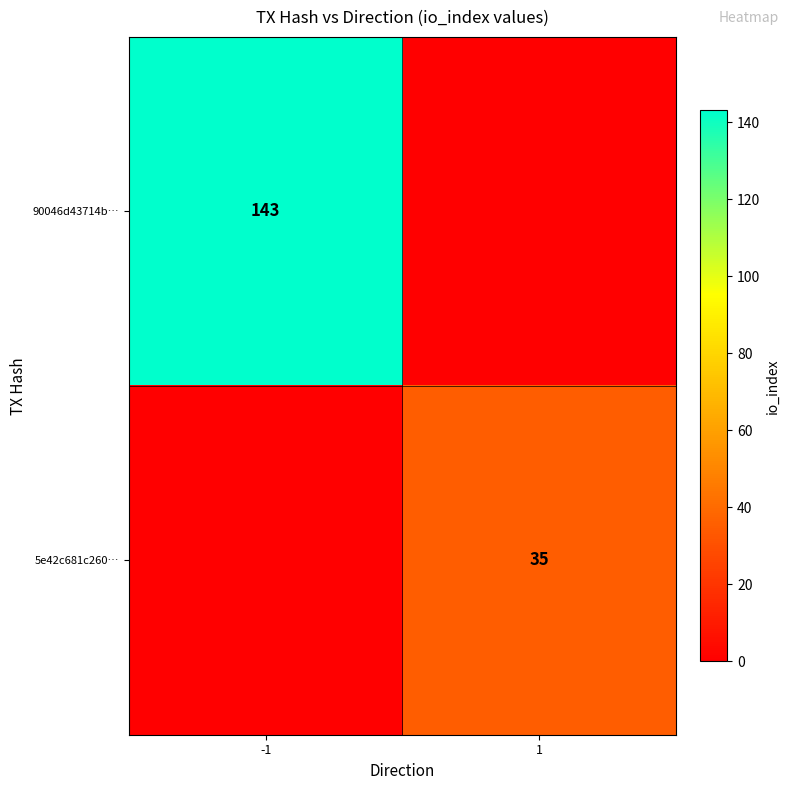

Is the value of 5e42c681c260… at 1 greater than the value of 90046d43714b… at -1?

No